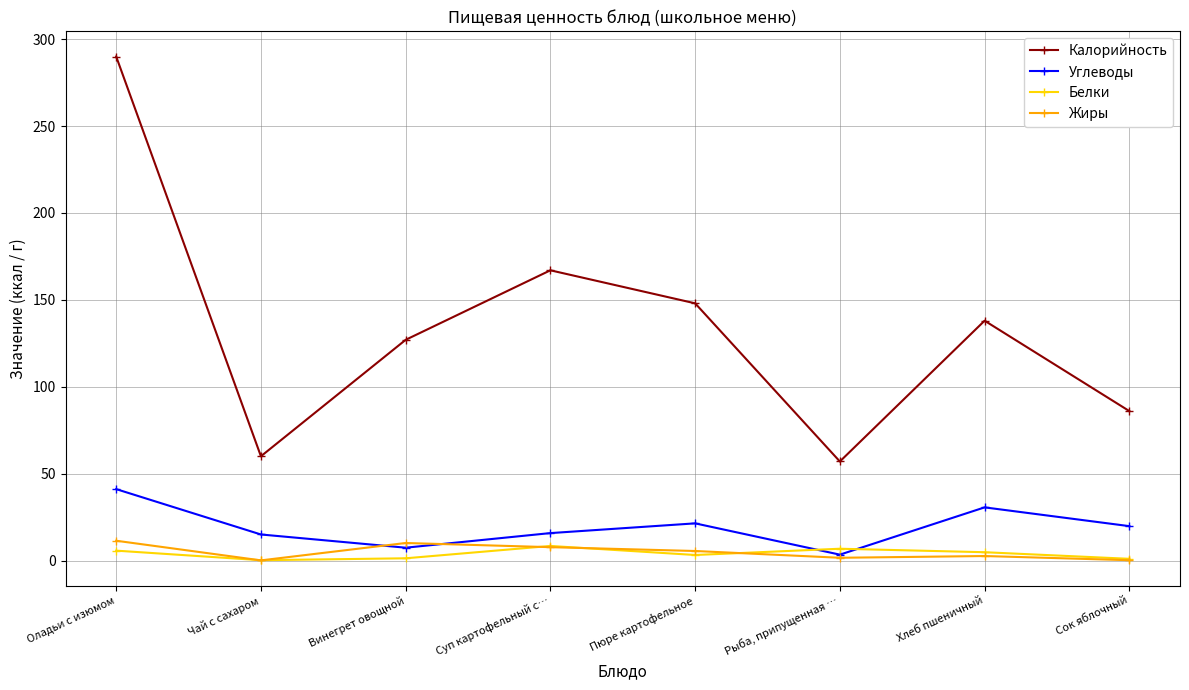

How many values in the Калорийность series are below 138?

4